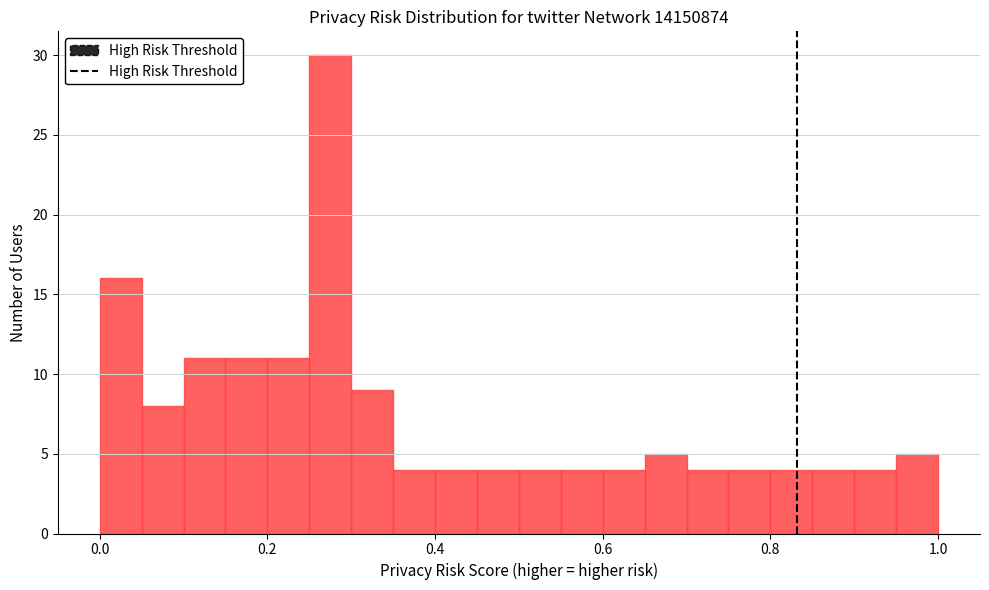

Around what value on the x-axis is the tallest bar? Give the approximate position of its centre, as read against the axis.

0.28